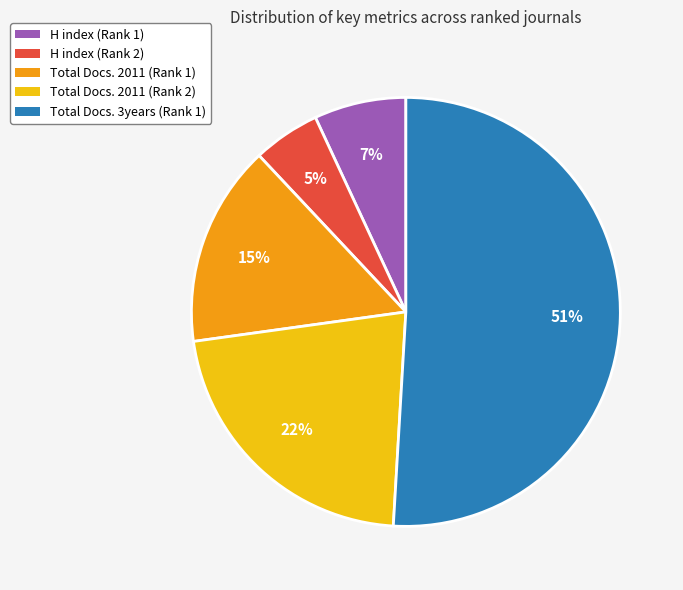

Approximately how many times larger is the value at H index (Rank 2) compared to Total Docs. 2011 (Rank 2)?

0.2